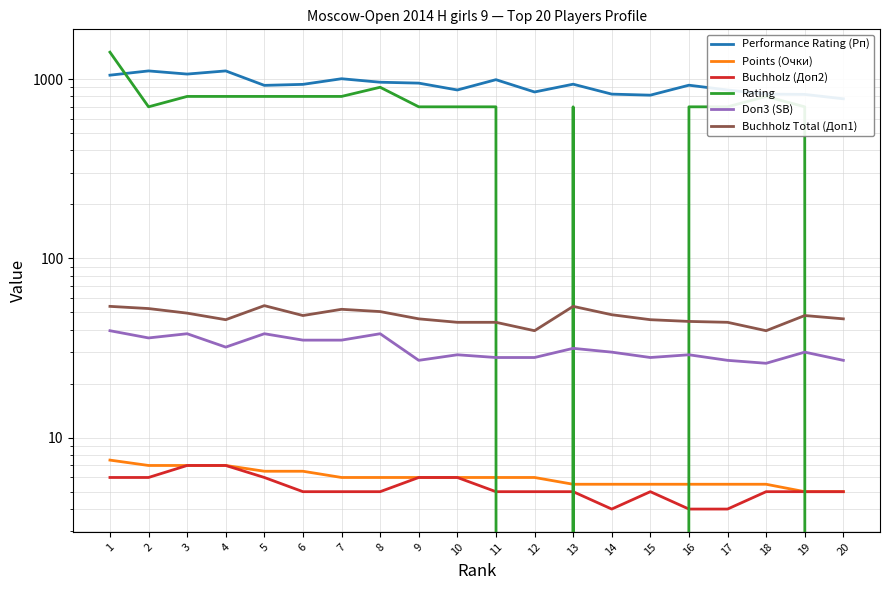

True or false: Doп3 (SB) and Buchholz (Доп2) cross at least once.

False